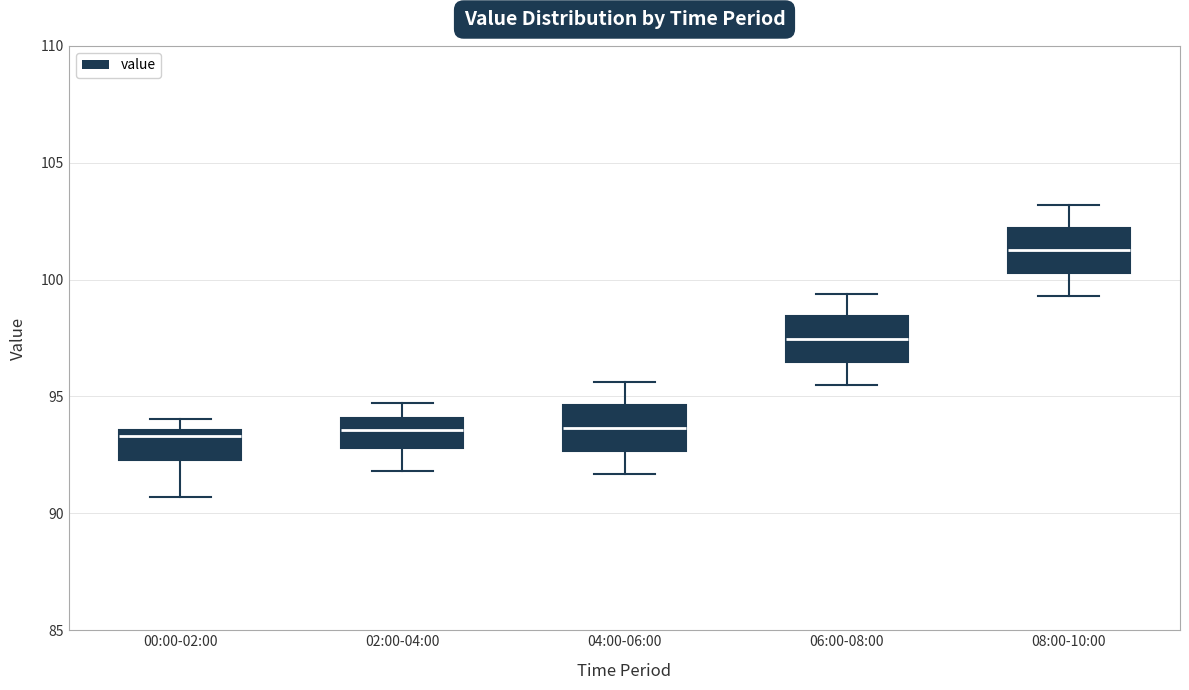

Which box's median line is the highest?

08:00-10:00